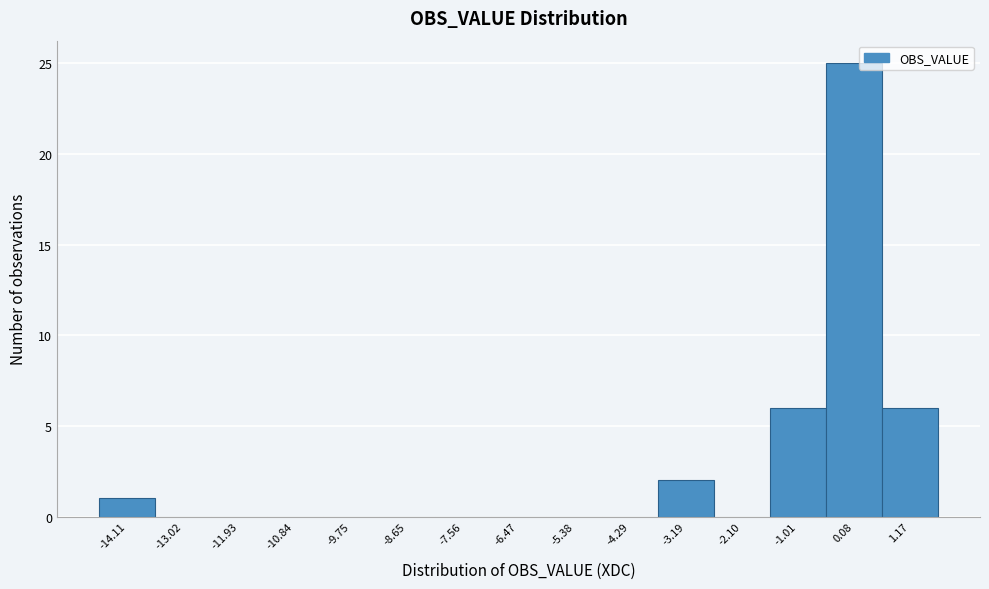

How tall is the bar that spans -3.8 to -2.6 on the x-axis? Neither the bar edges nor the heights are printed on the chart, so give them approximately, as read against the axes.

2